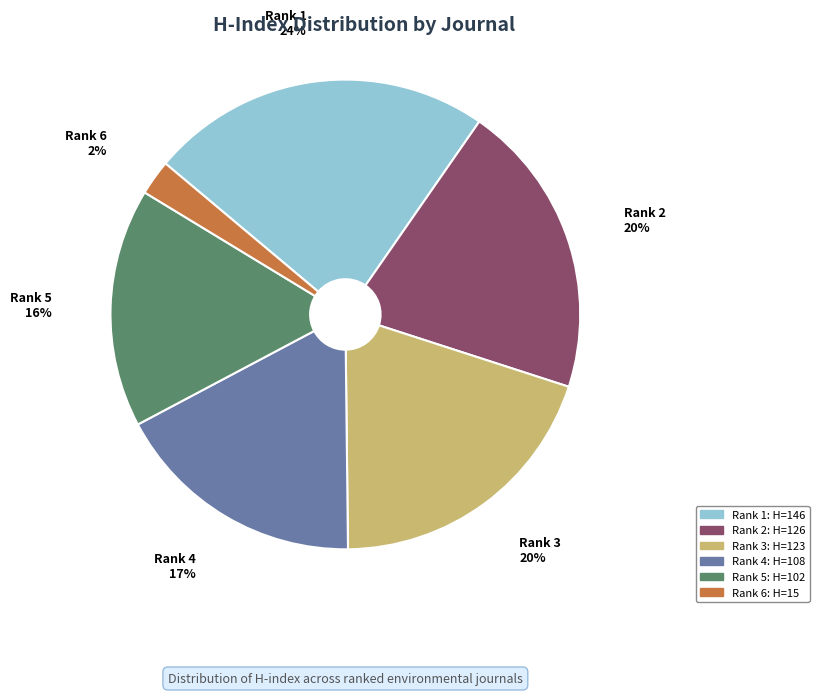

To the nearest percent, what is the difference between the Rank 5 and Rank 6 slice percentages?

14%